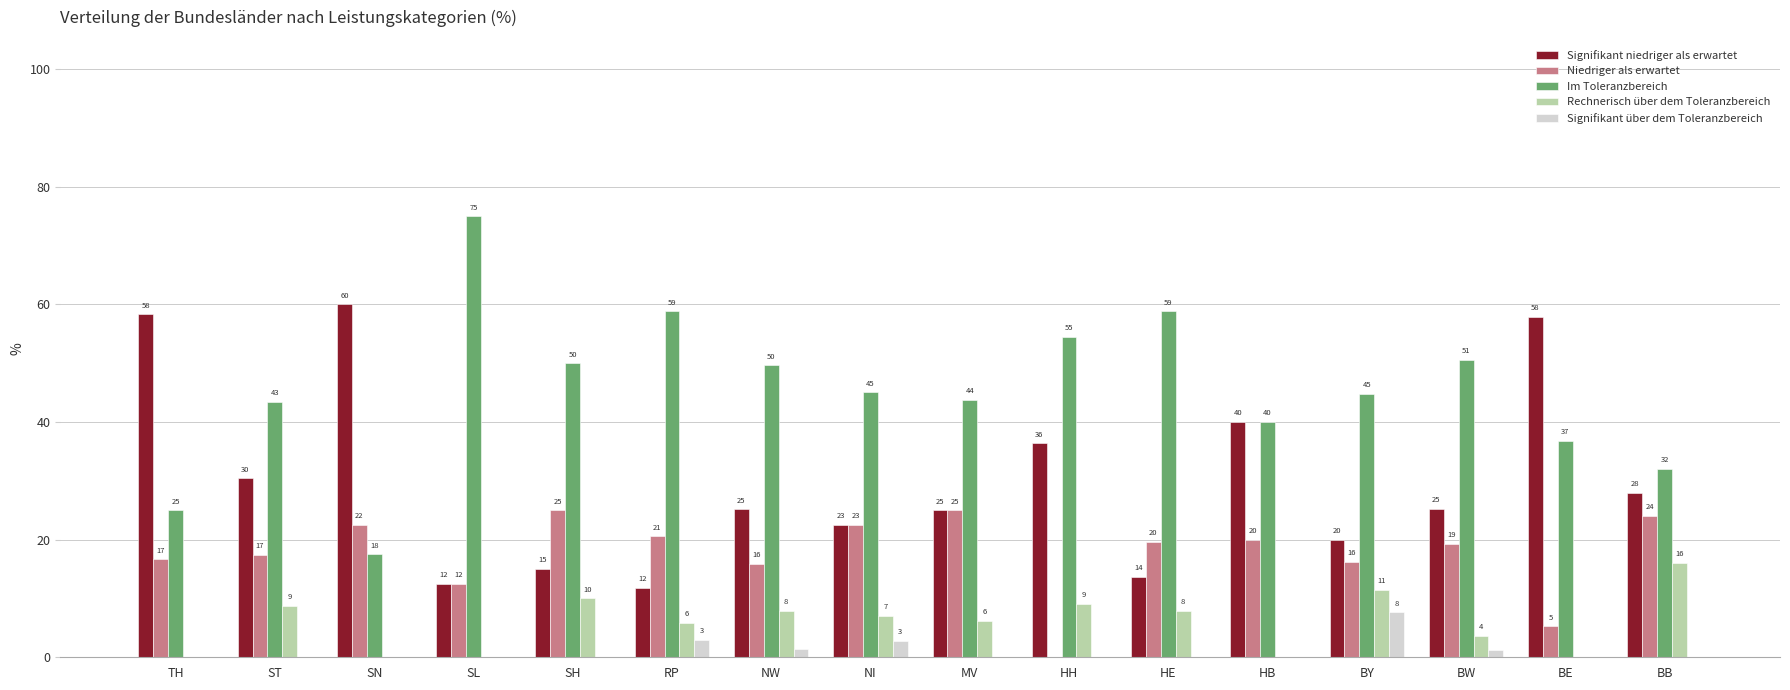

At which label does Niedriger als erwartet first exceed 19?

SN